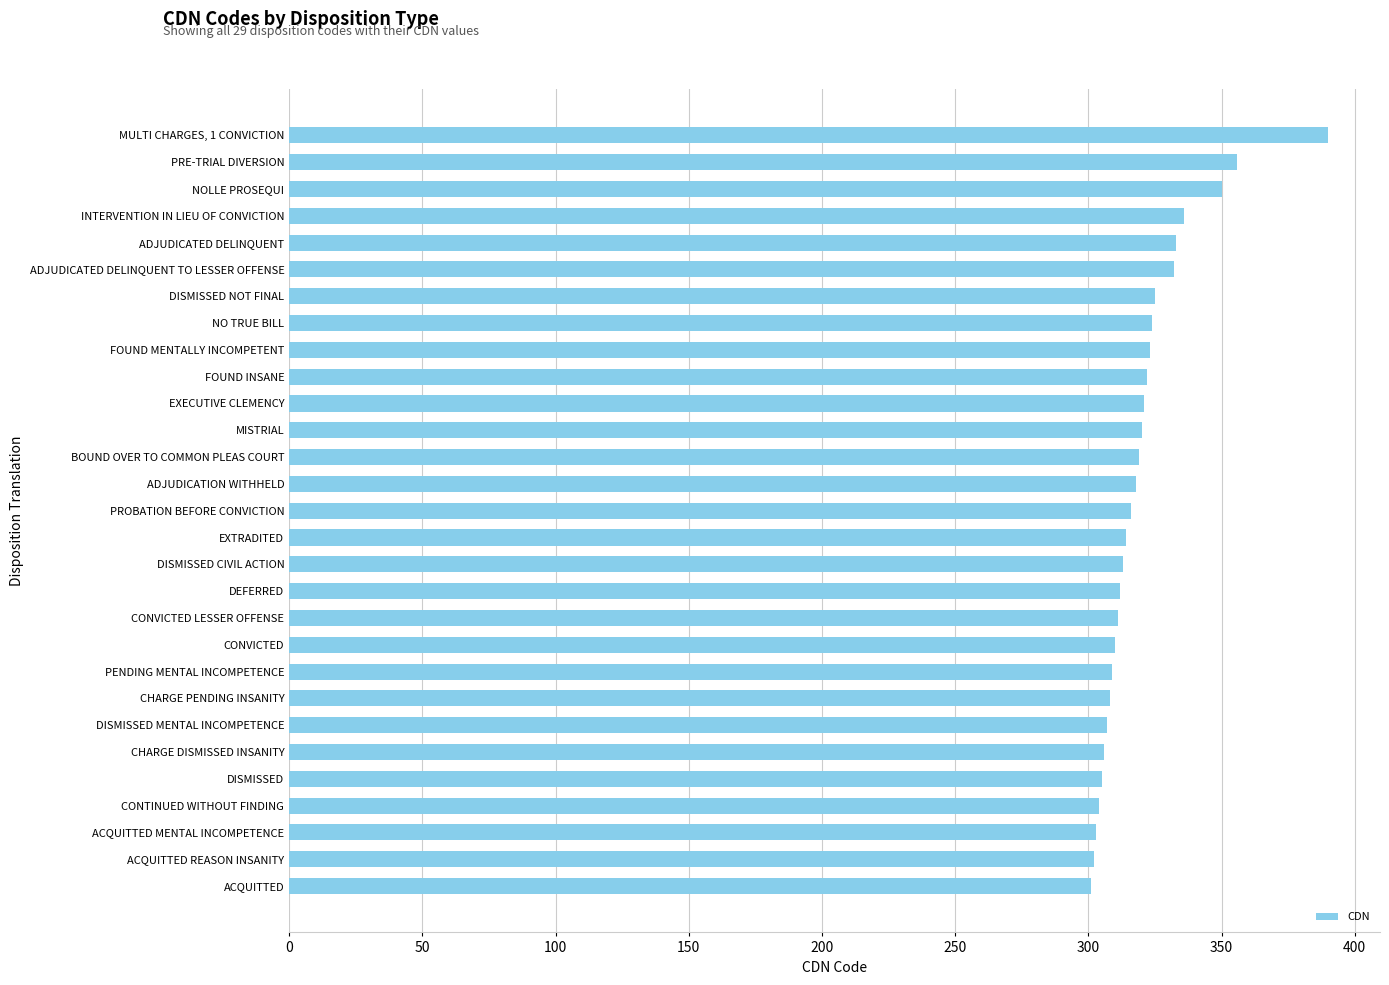

What is the difference between the second highest and minimum values?

55